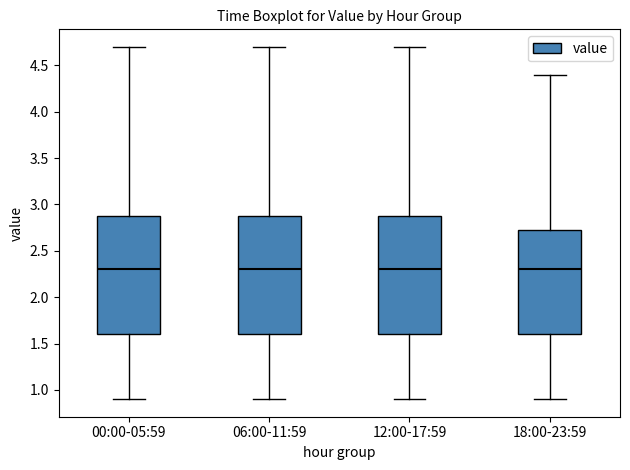

Where does the upper whisker of the box for 12:00-17:59 end on the y-axis? The values are not printed on the chart, so give them approximately, as read against the axis.

4.70